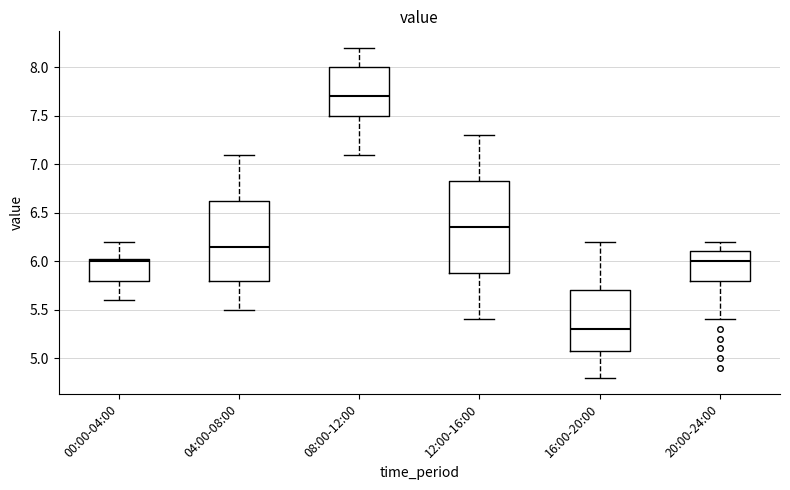

Where does the upper whisker of the box for 04:00-08:00 end on the y-axis? The values are not printed on the chart, so give them approximately, as read against the axis.

7.10